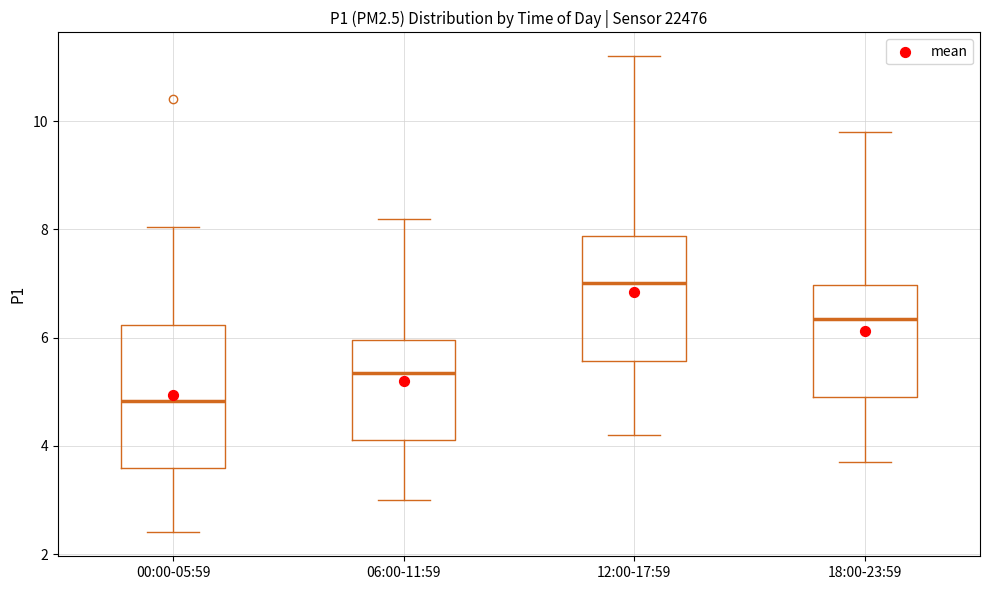

Reading left to right, read every box against the y-axis: the position of its median line, the range the box covers, and the ends of its whiskers. The values are not printed on the chart, so give them approximately, as read against the axis.

00:00-05:59: median 4.8, box 3.6 to 6.2, whiskers 2.4 to 8.0
06:00-11:59: median 5.4, box 4.2 to 6.0, whiskers 3.0 to 8.2
12:00-17:59: median 7.0, box 5.6 to 7.8, whiskers 4.2 to 11.2
18:00-23:59: median 6.4, box 5.0 to 7.0, whiskers 3.8 to 9.8